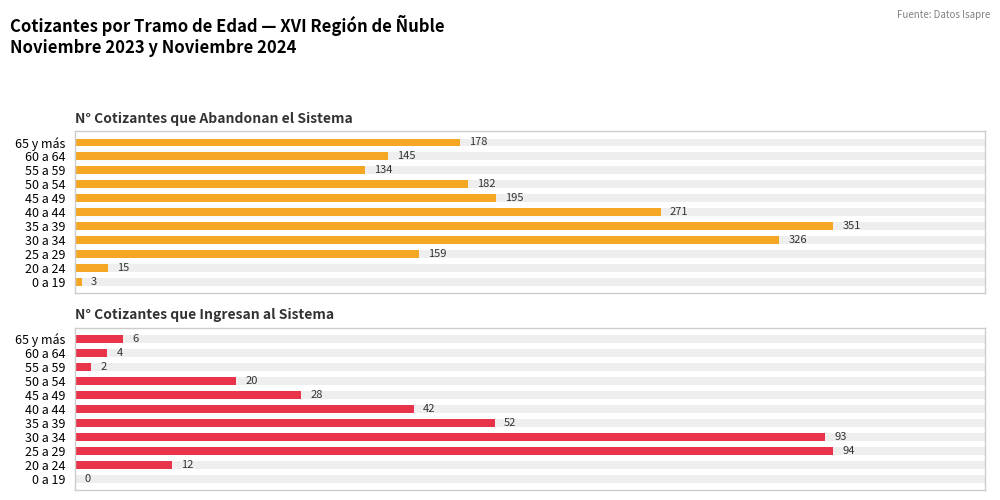

How many groups of bars are there?

11